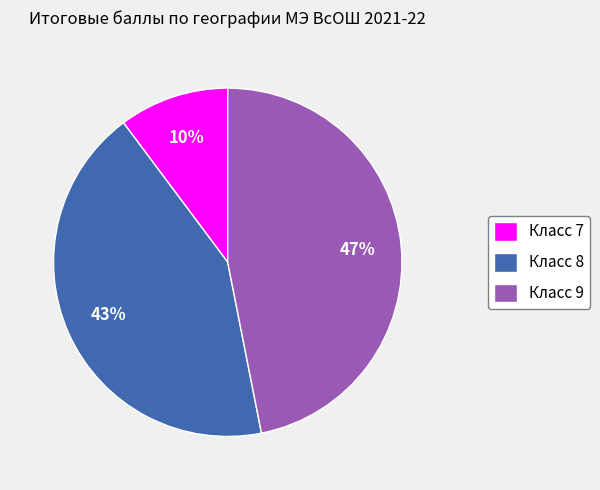

Is the sum of Класс 8 and Класс 9 greater than half?

Yes